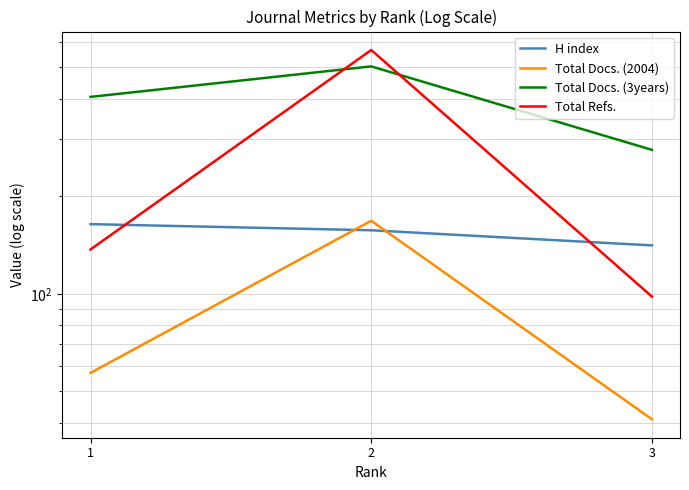

True or false: Total Docs. (2004) has a value of 18 at 3.

False